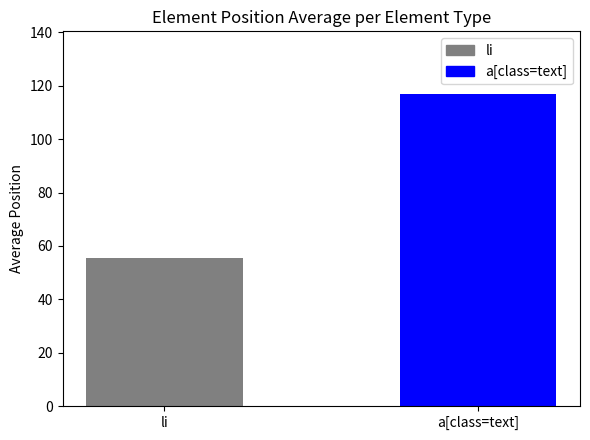

What is the label of the 2nd bar from the left?

a[class=text]